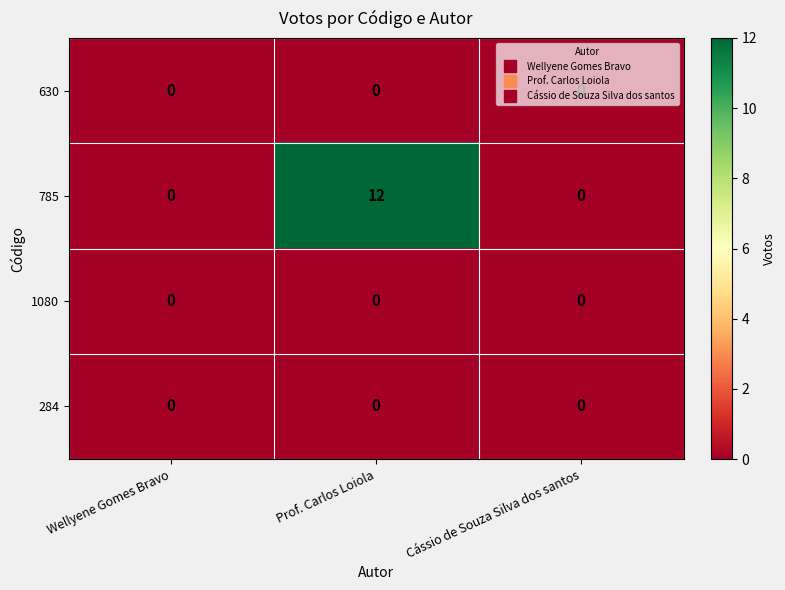

Which series changed the most between Wellyene Gomes Bravo and Prof. Carlos Loiola?

785